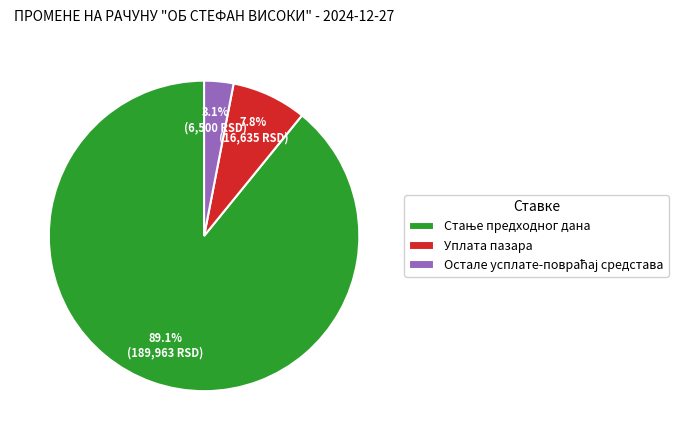

Is Уплата пазара the majority of the pie?

No